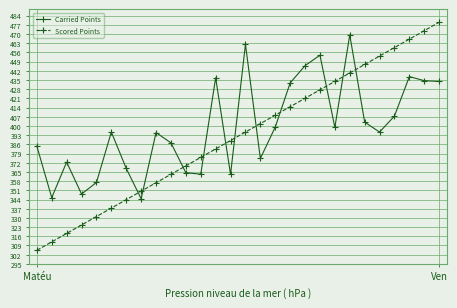

True or false: Carried Points and Scored Points cross at least once.

True